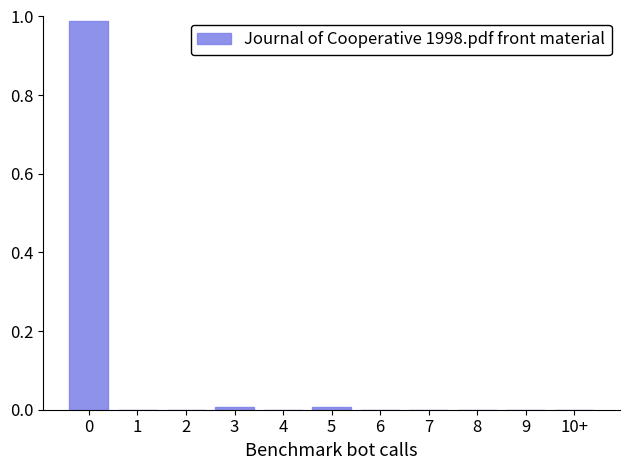

True or false: the data shows 0.4 at 9.

False